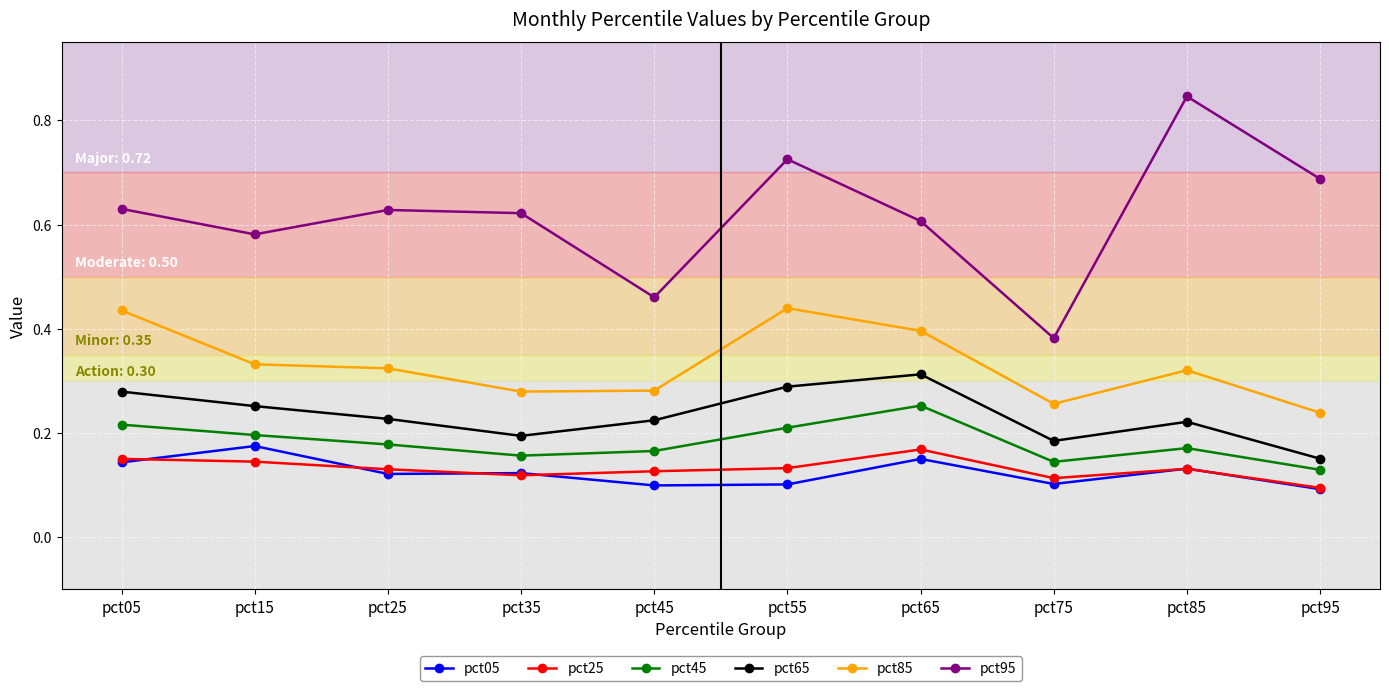

Where is the first local maximum for pct45?

pct65